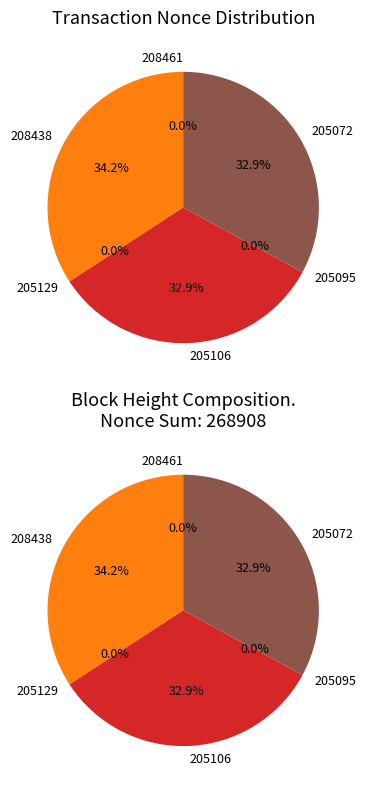

Count the number of slices in the pie.

6